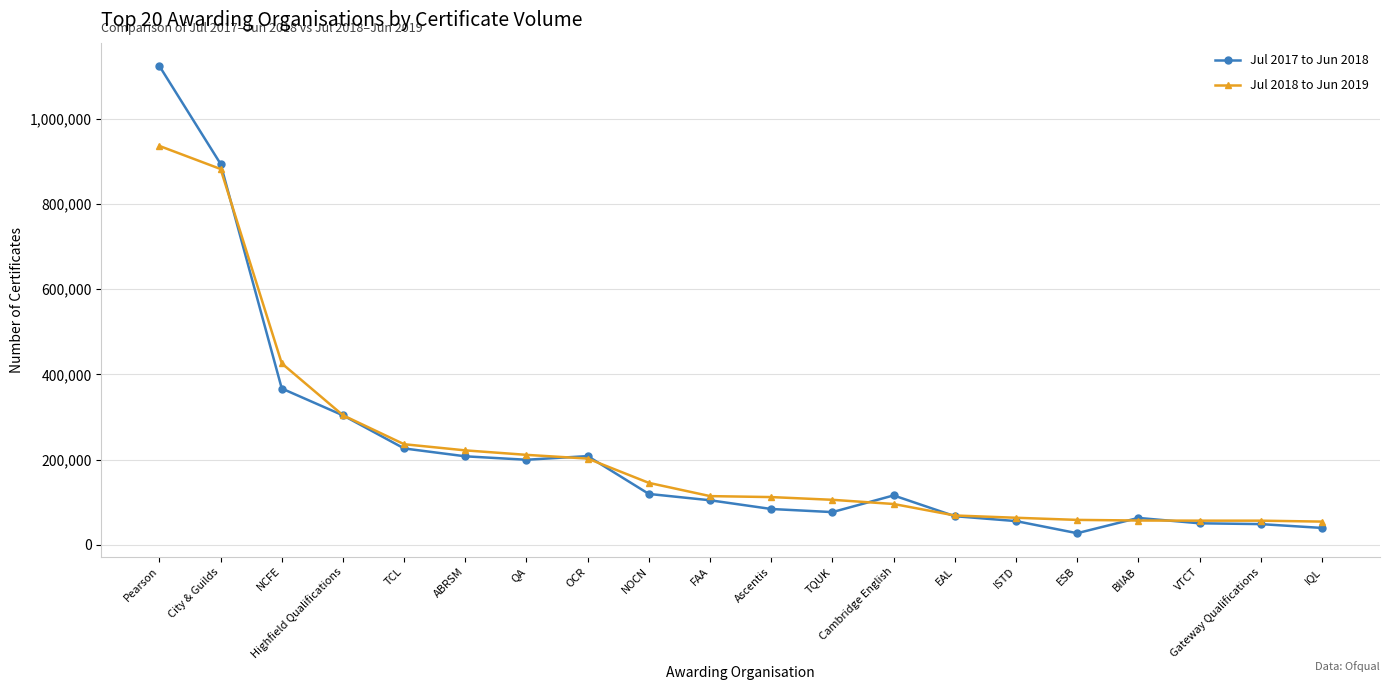

What is the difference between the maximum and minimum values in the Jul 2017 to Jun 2018 series?

1097000